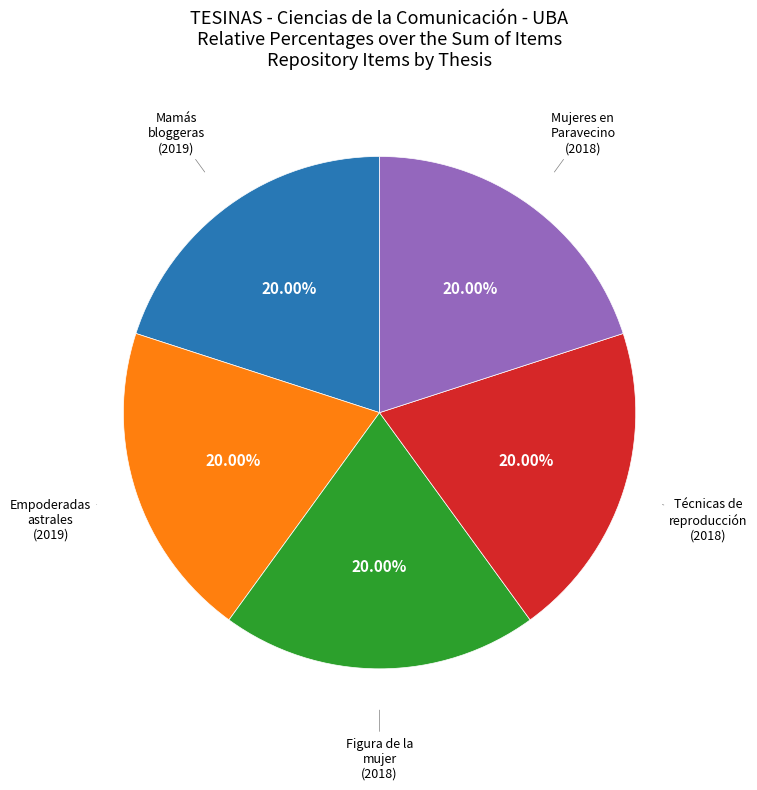

Is there a majority slice in this chart?

No